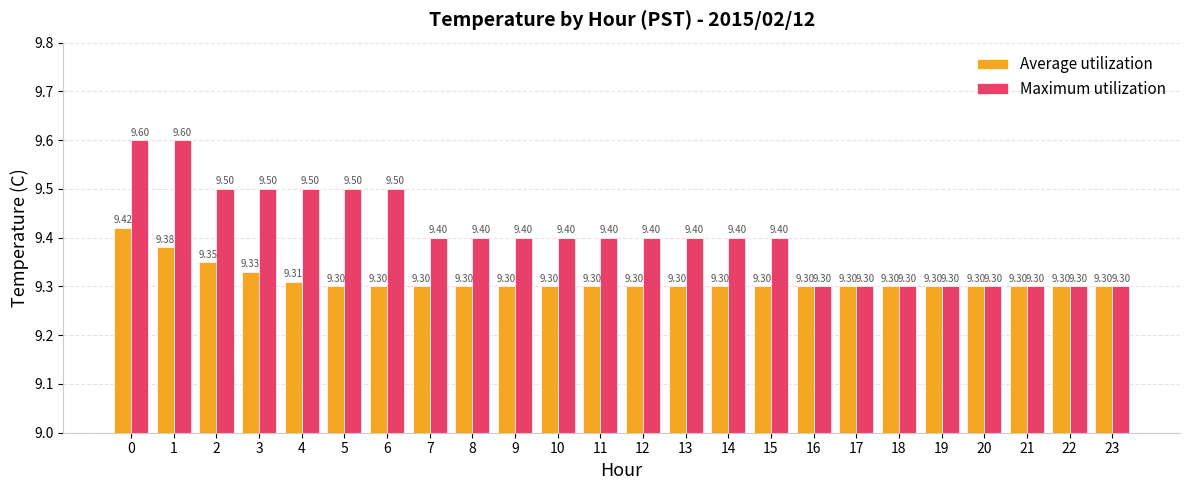

What is the value of the Average utilization bar at the 2nd from the left?

9.4